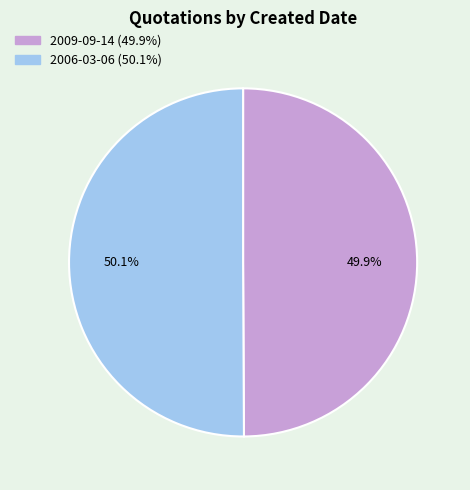

What is the total percentage of 2006-03-06 and 2009-09-14?

100.0%